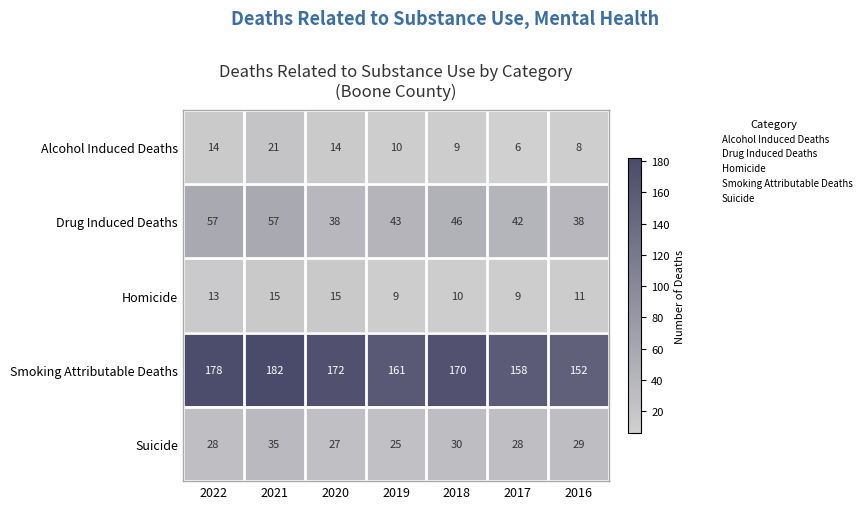

Rank the series at 2019 from lowest to highest value.

Homicide, Alcohol Induced Deaths, Suicide, Drug Induced Deaths, Smoking Attributable Deaths